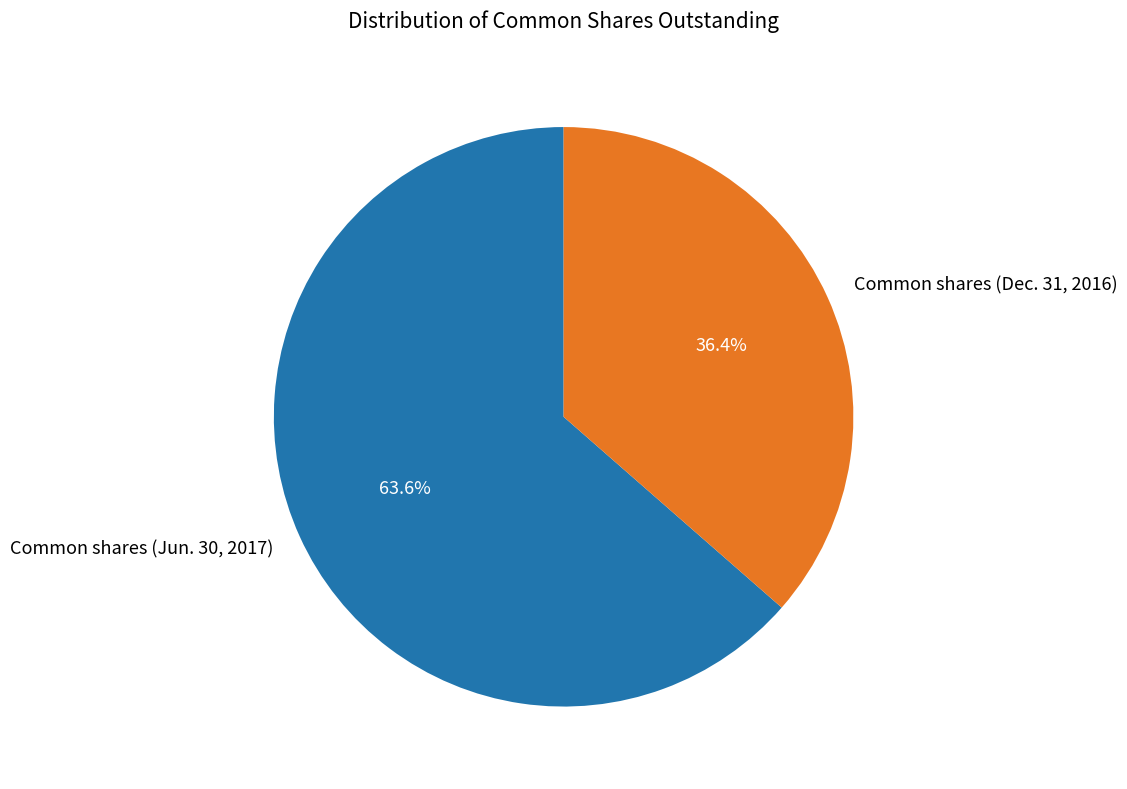

How many segments does this pie chart have?

2